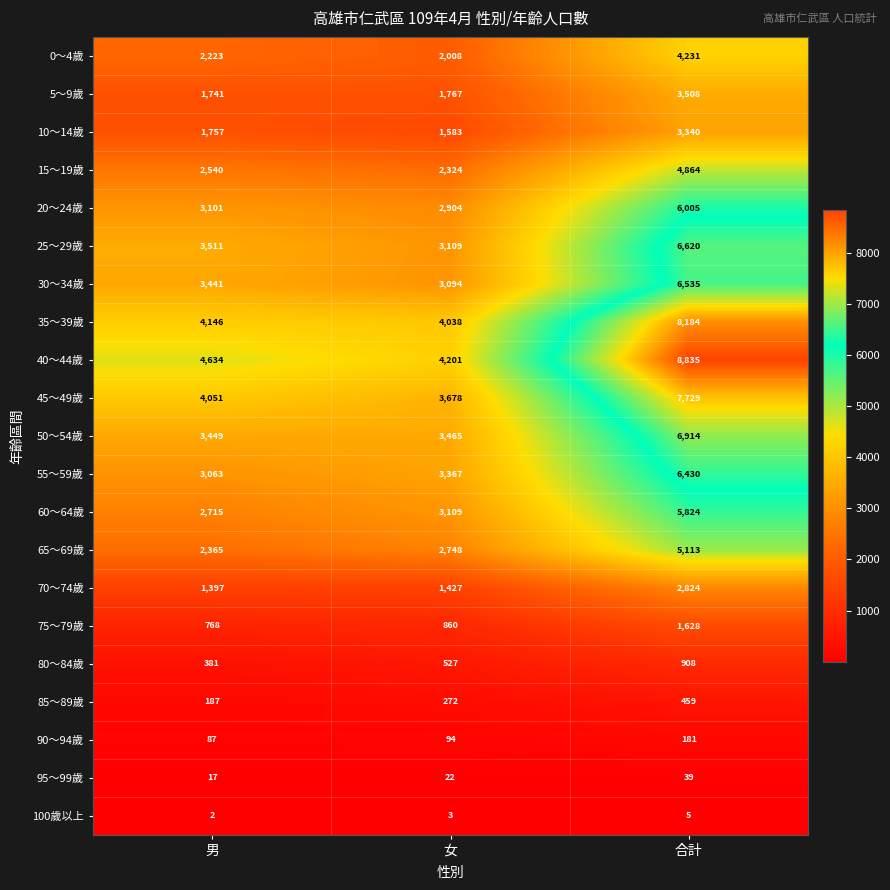

What is the difference between the highest and lowest values at 男?

4632